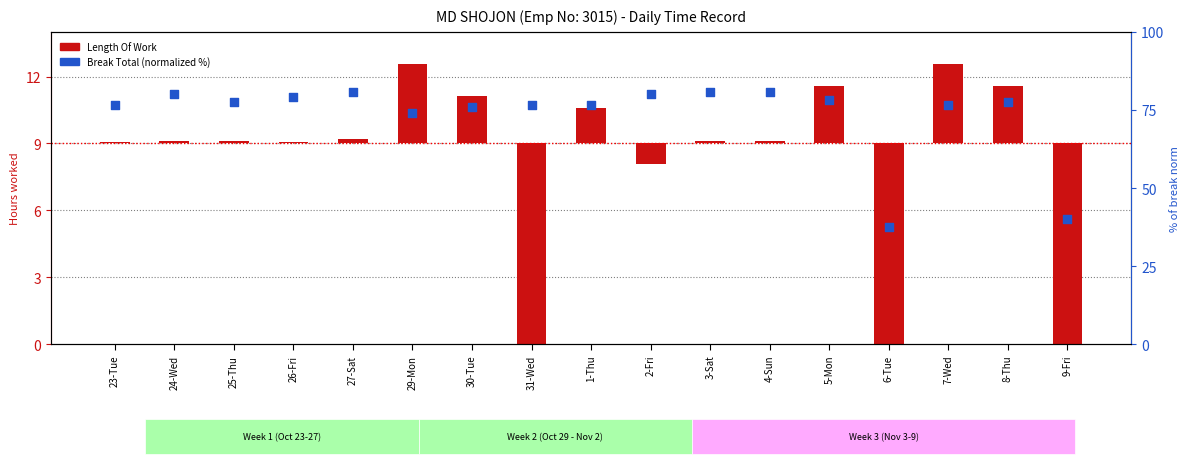

Which series reaches the minimum Y coordinate?

Length Of Work